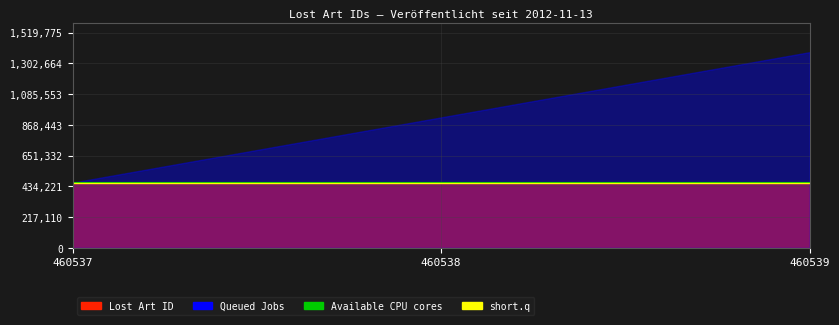

Read the Available CPU cores value at 460537.

460538